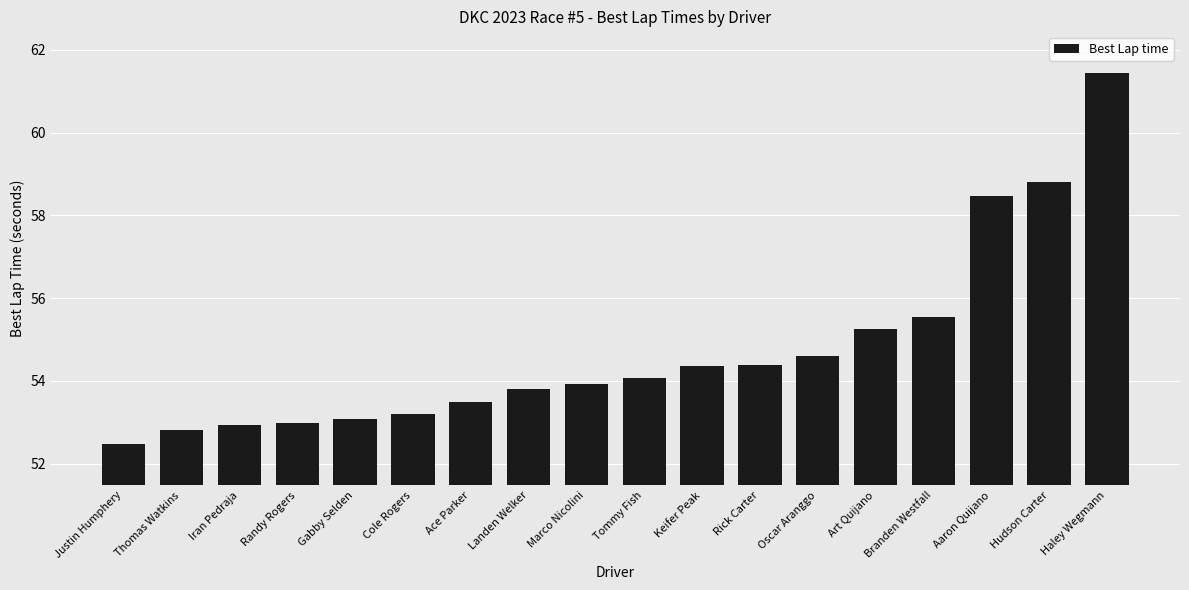

What is the change in value from Landen Welker to Art Quijano?

+1.4